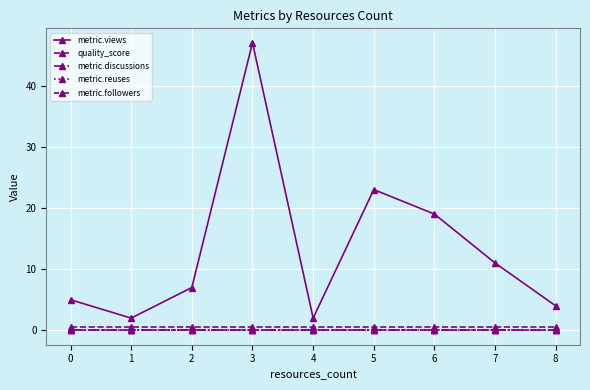

Does the chart have visible grid lines?

Yes